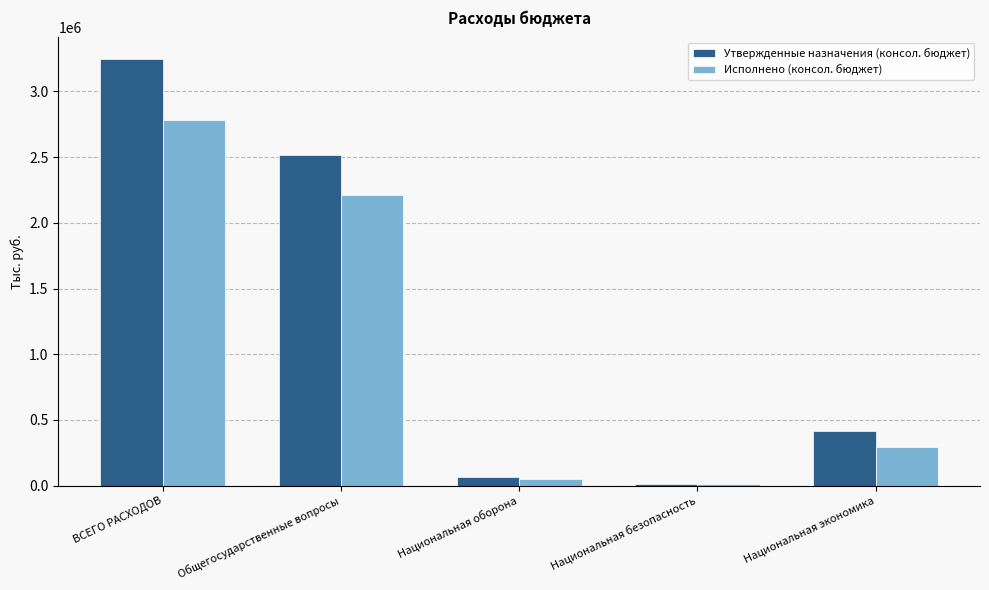

What value does the Исполнено (консол. бюджет) series have at Общегосударственные вопросы?

2215385.8